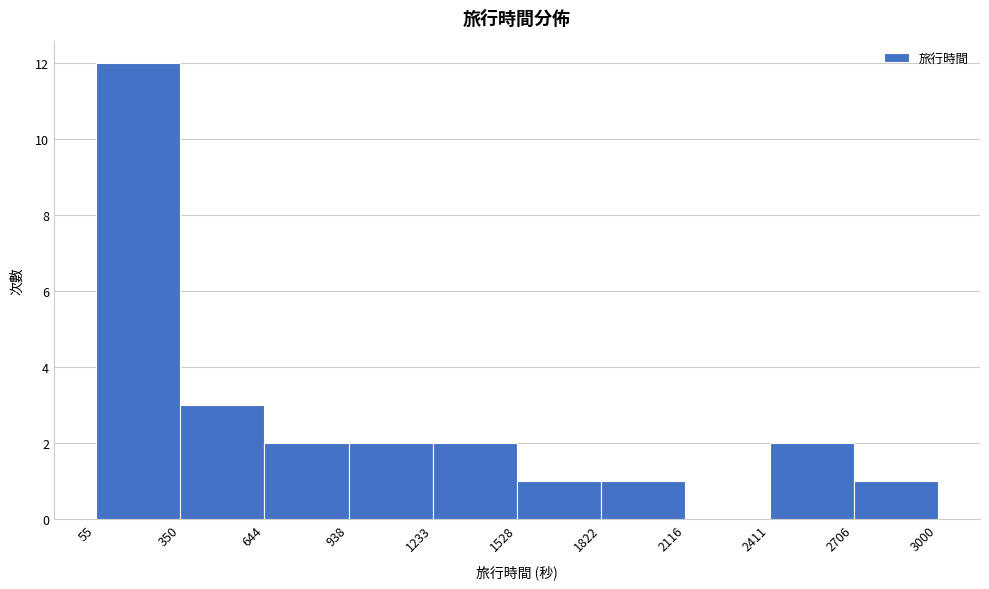

Which range on the x-axis has the tallest bar?

55 to 350